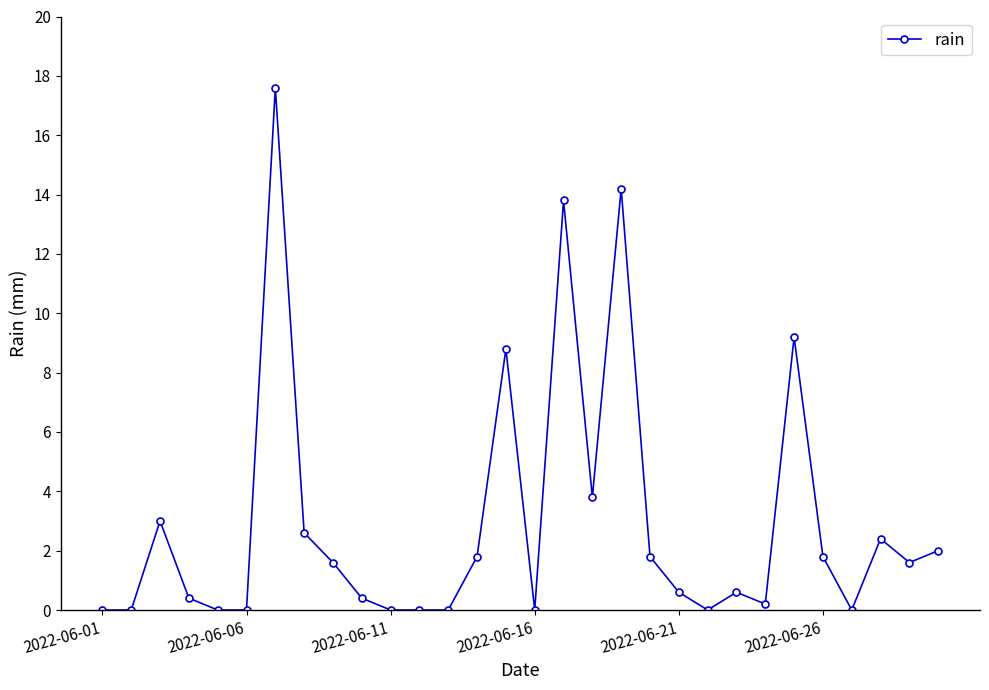

What is the difference between the second highest and minimum values?

14.2